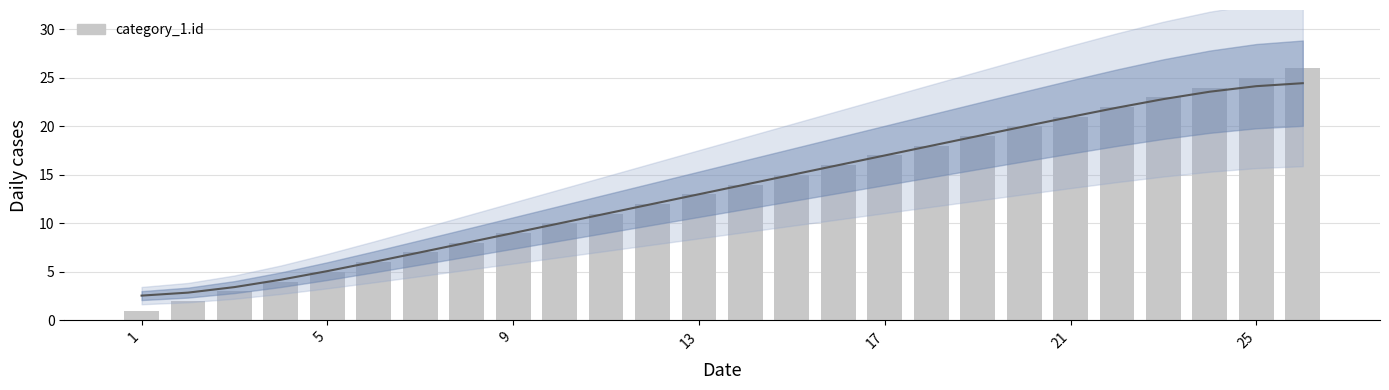

Does the chart contain any negative values?

No